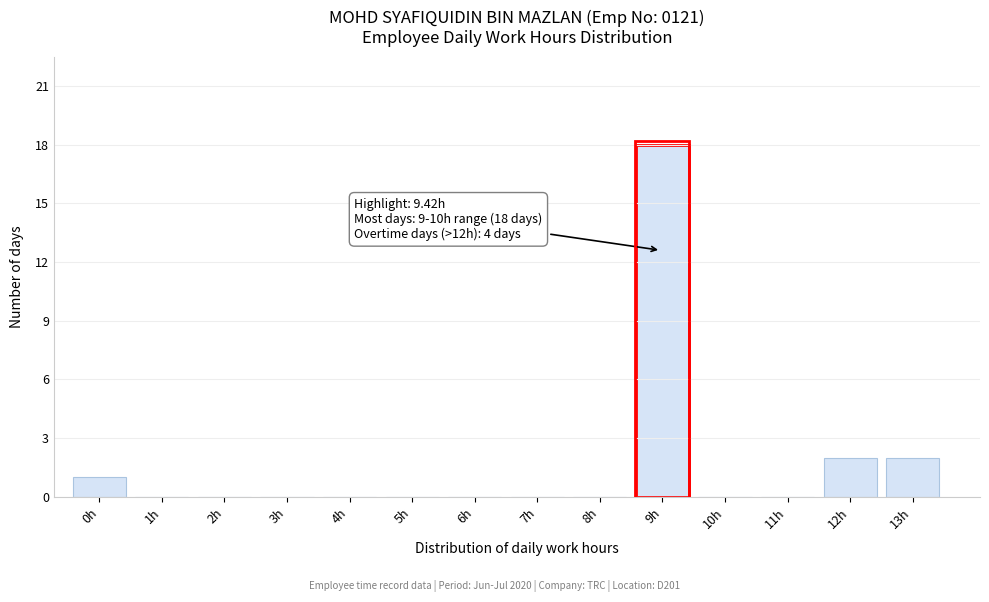

Reading right to left, extract all data points from this chart.

13h=2	12h=2	11h=0	10h=0	9h=18	8h=0	7h=0	6h=0	5h=0	4h=0	3h=0	2h=0	1h=0	0h=1